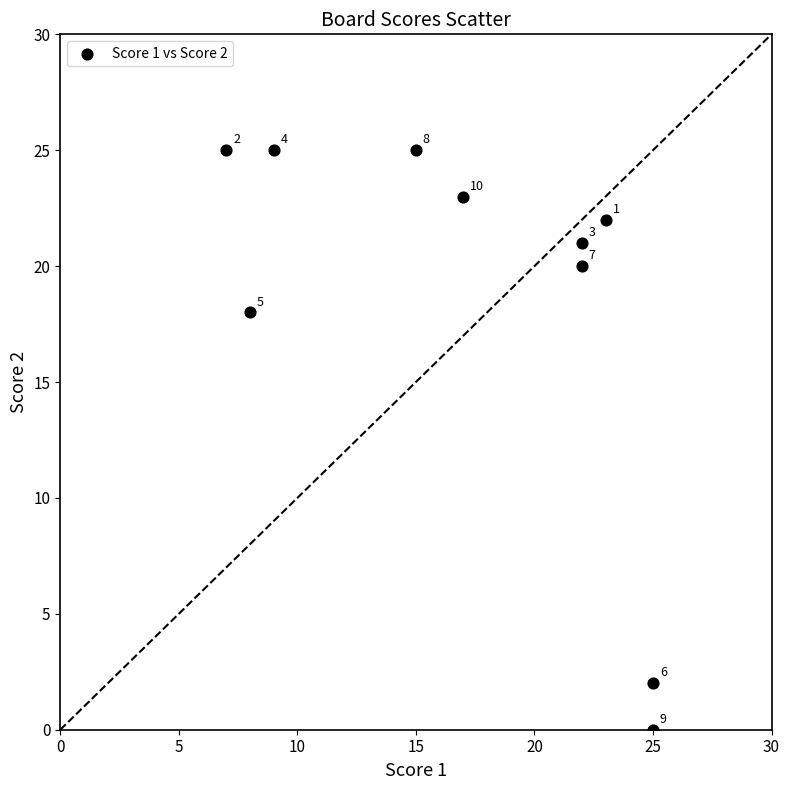

What is the average Y value?

18